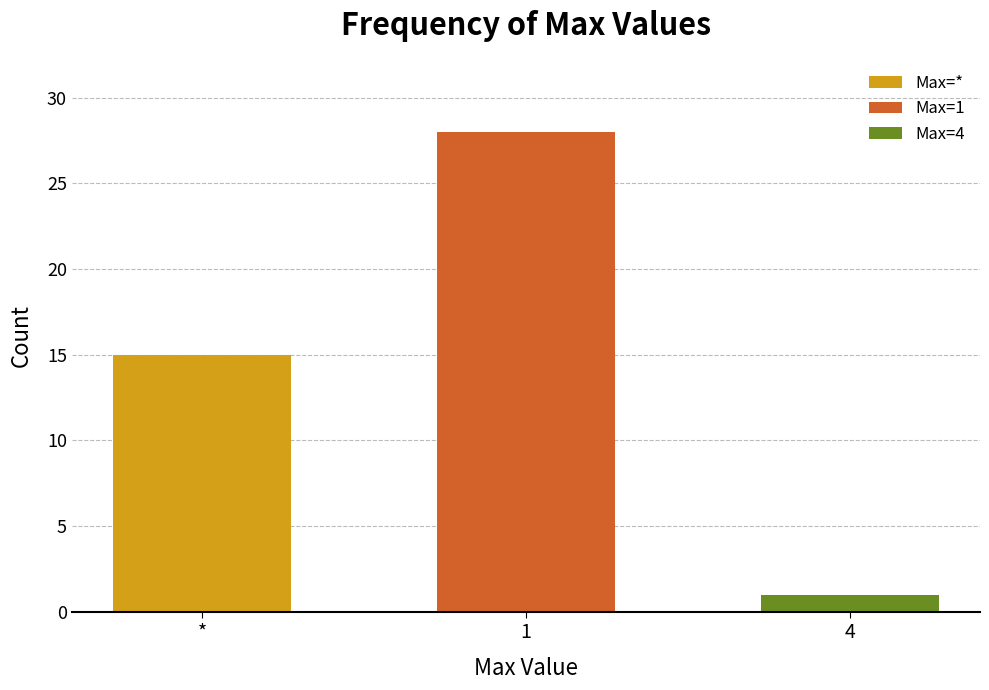

True or false: Min=1 count has a value of 3 at 2.

False